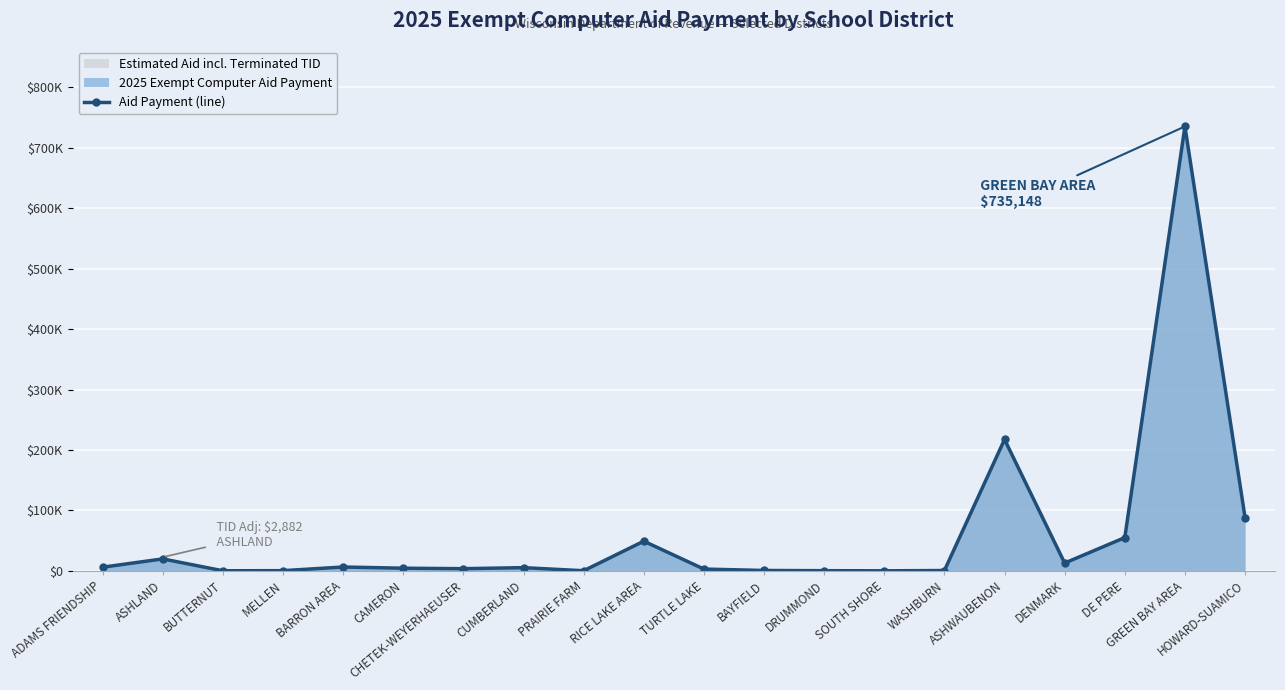

List the labels in order of value, smallest first.

SOUTH SHORE, BUTTERNUT, PRAIRIE FARM, DRUMMOND, MELLEN, WASHBURN, BAYFIELD, TURTLE LAKE, CHETEK-WEYERHAEUSER, CAMERON, CUMBERLAND, ADAMS FRIENDSHIP, BARRON AREA, DENMARK, ASHLAND, RICE LAKE AREA, DE PERE, HOWARD-SUAMICO, ASHWAUBENON, GREEN BAY AREA